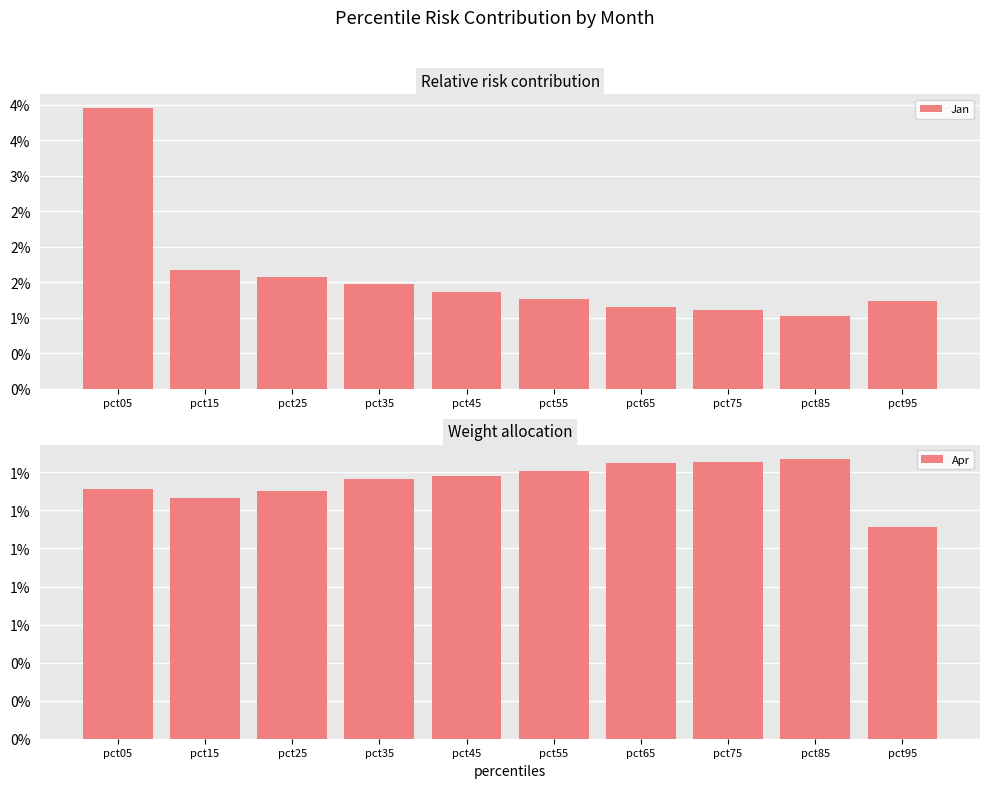

What is the value of the Jan bar at the 7th from the left?

1.1